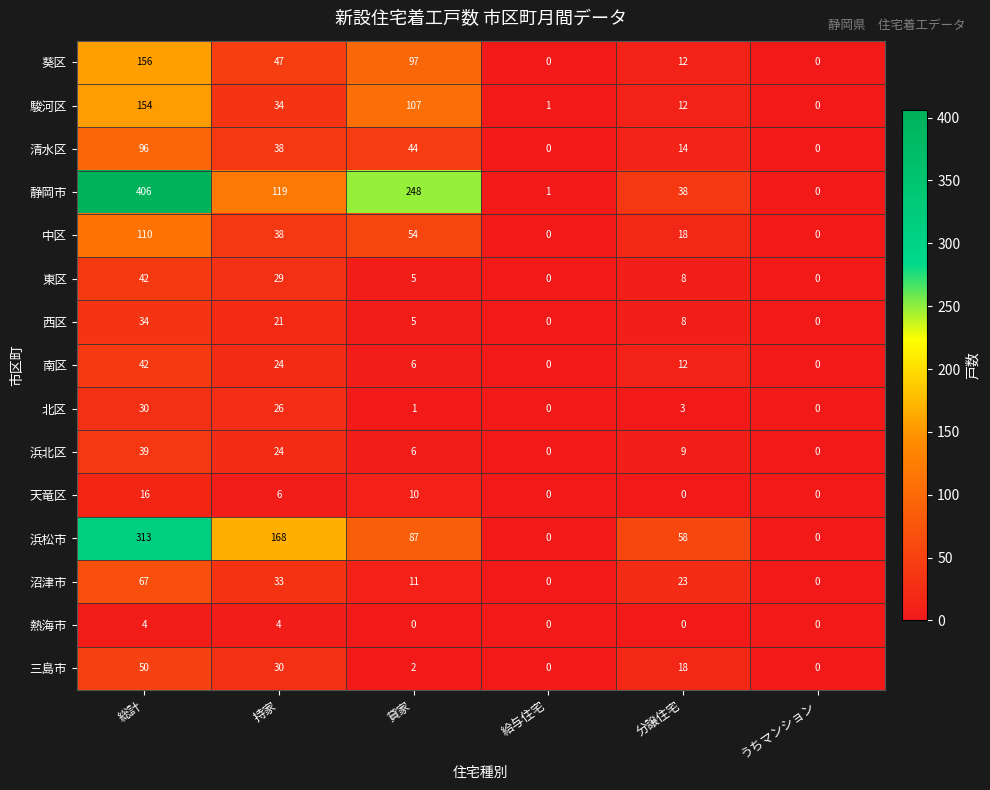

What is the total value across all series at 持家?

641